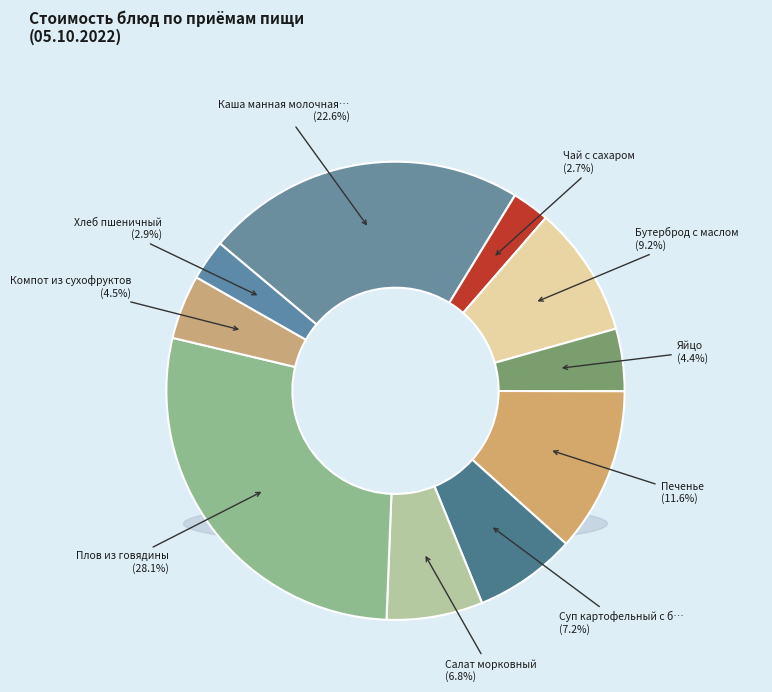

Count the number of slices in the pie.

10